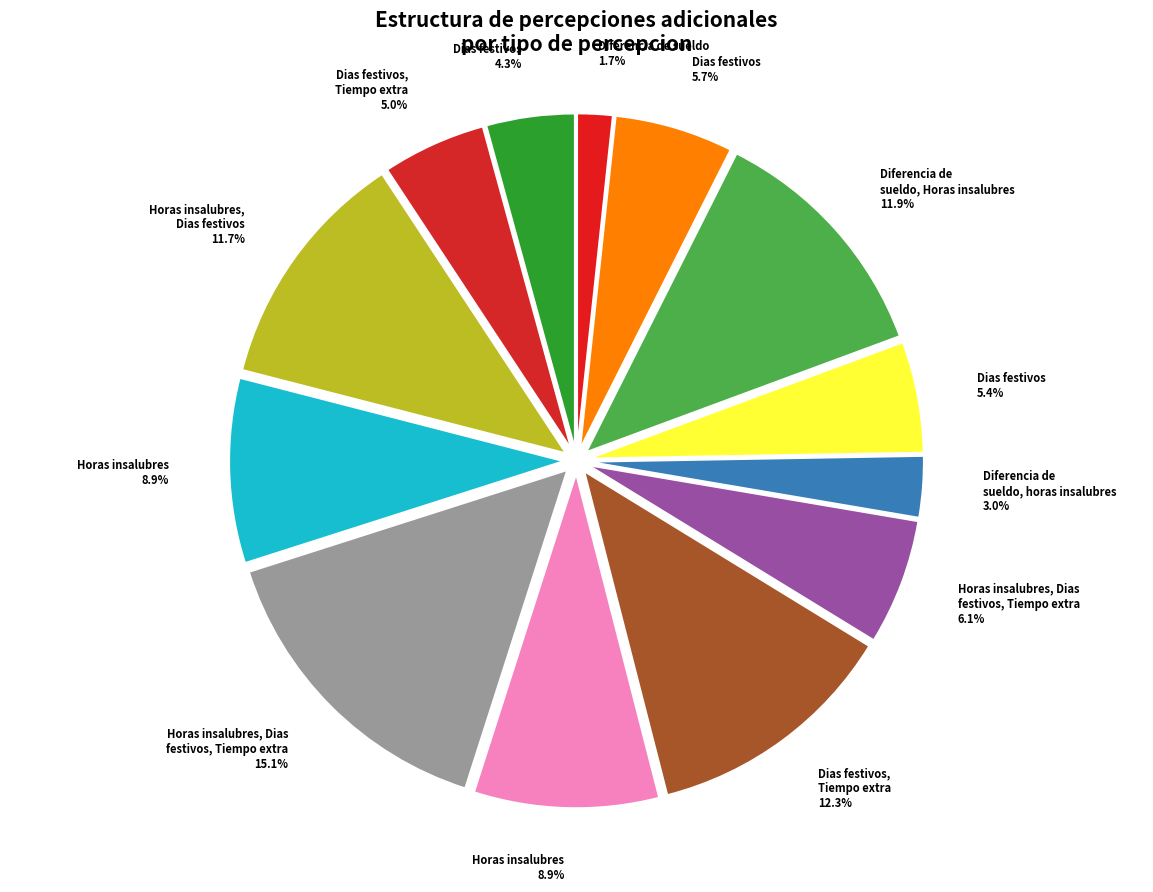

How many segments does this pie chart have?

13